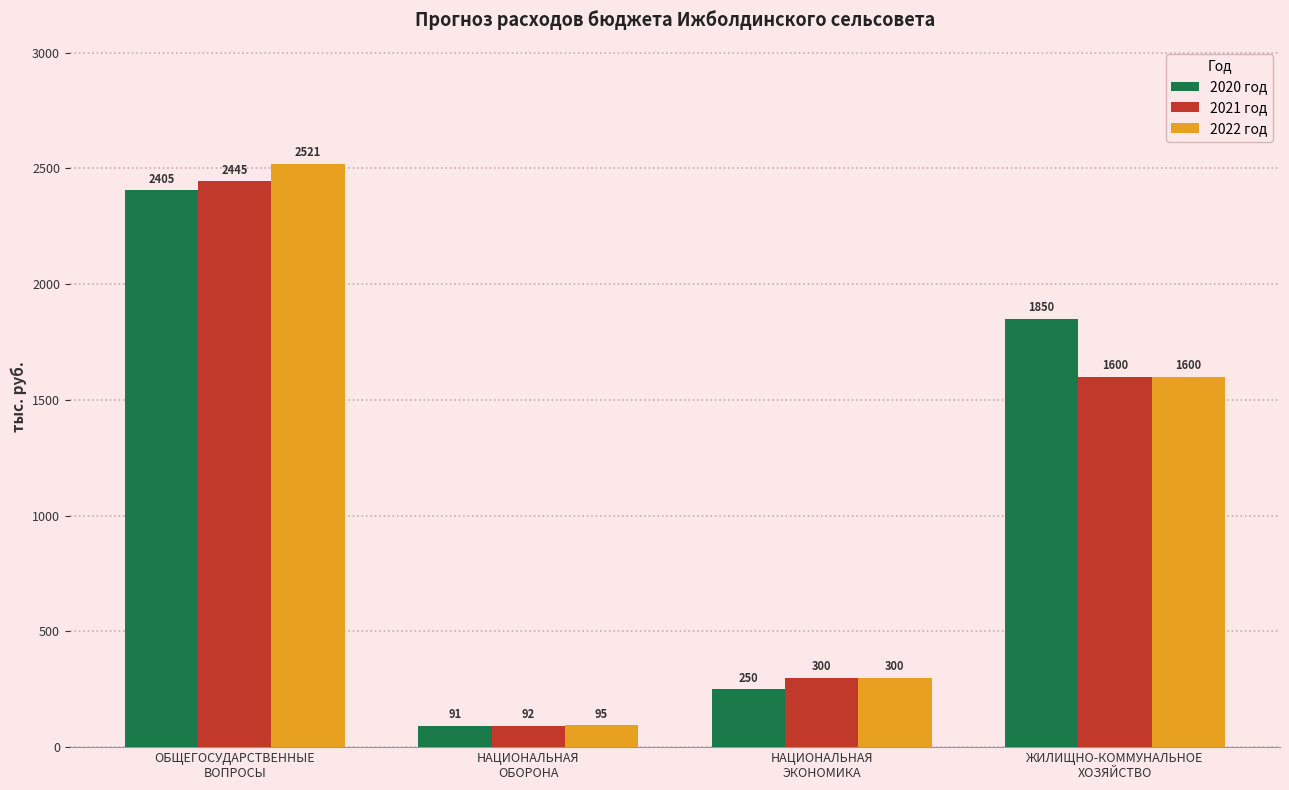

What is the value of the 2021 год bar at the 3rd from the left?

300.0